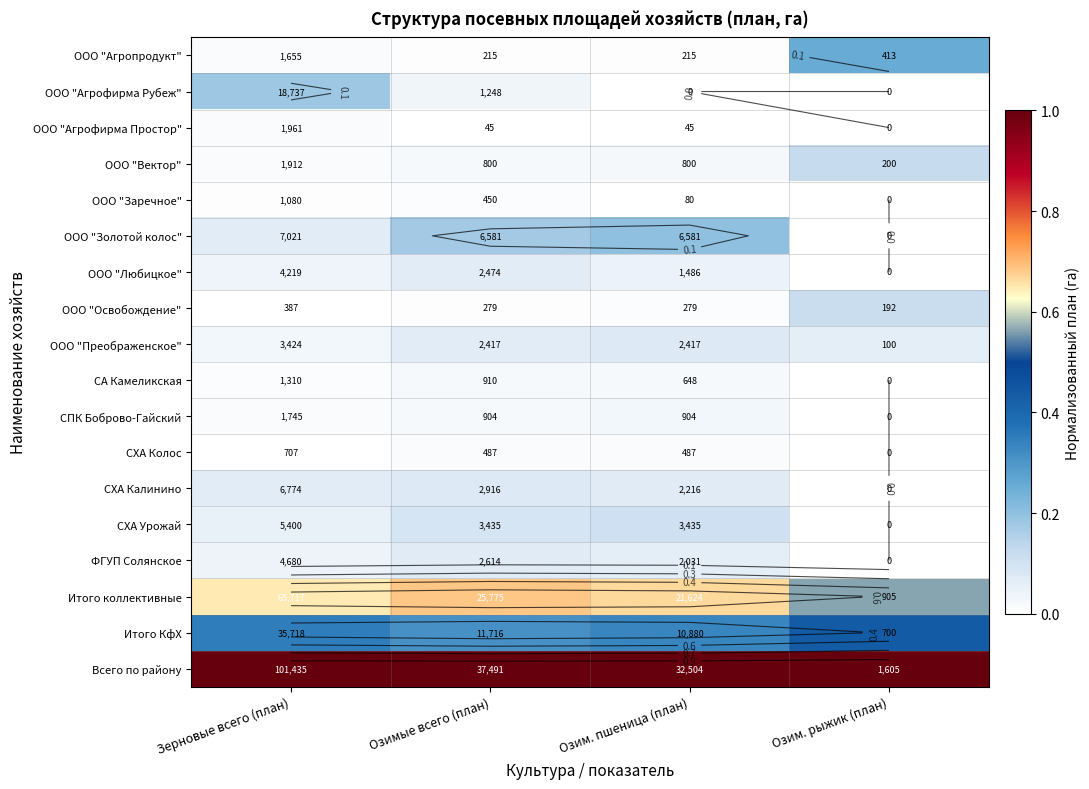

What is the sum of all СХА Калинино values?

0.2